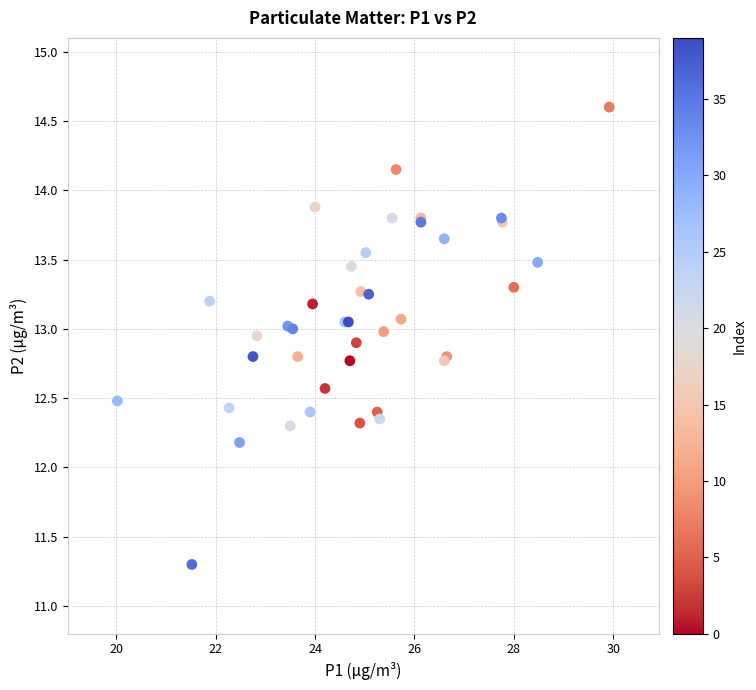

What Y value in the scatter plot is closest to 12?

12.2